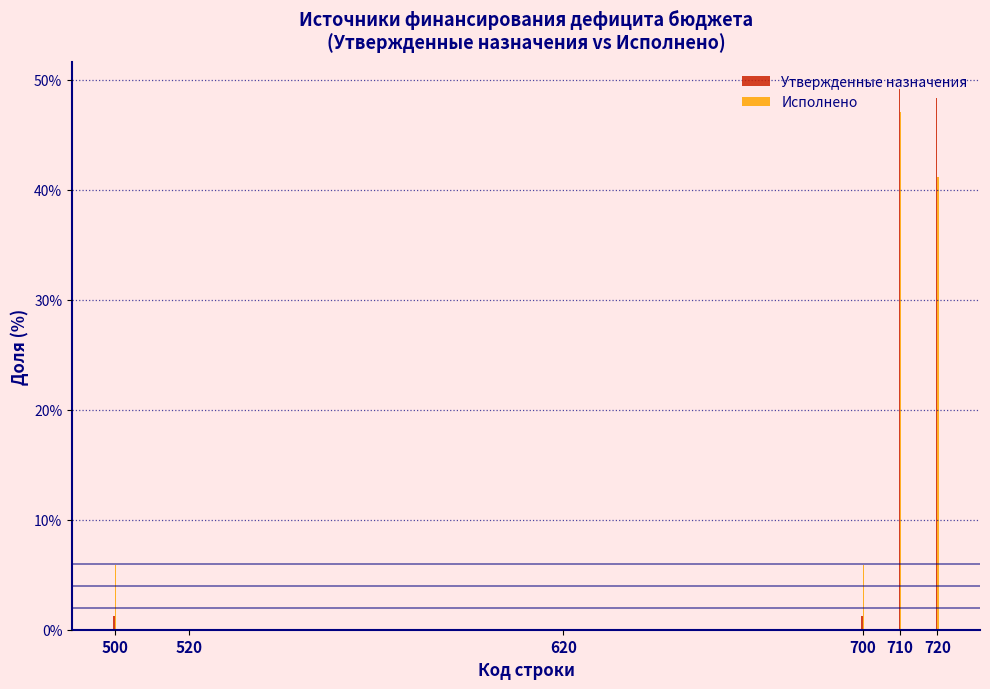

Between 710 and 720, which series saw the biggest shift?

Исполнено